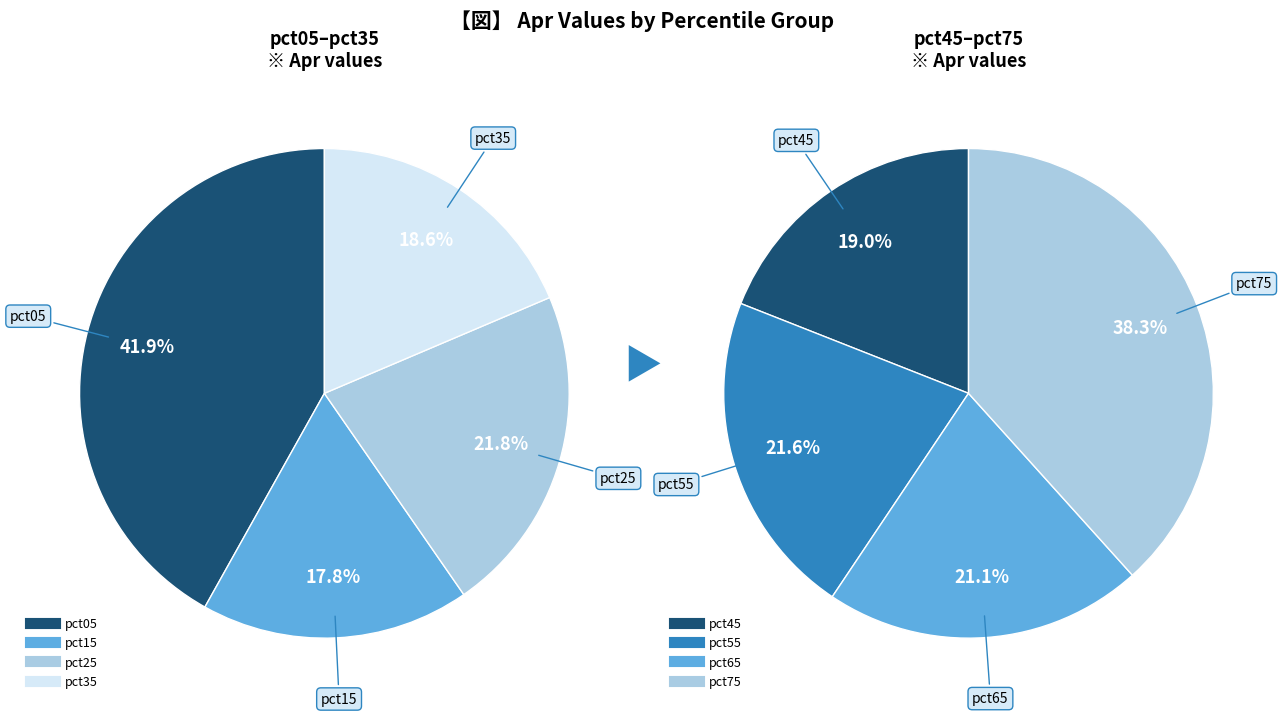

Is there a majority slice in this chart?

No